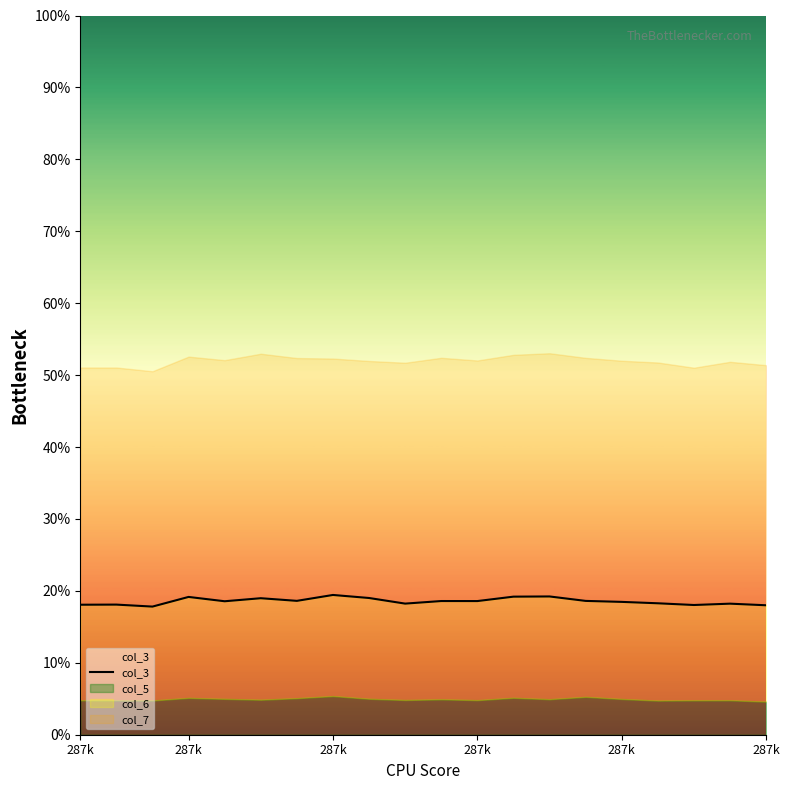

What is the change in value from 14 to 18?

-0.4